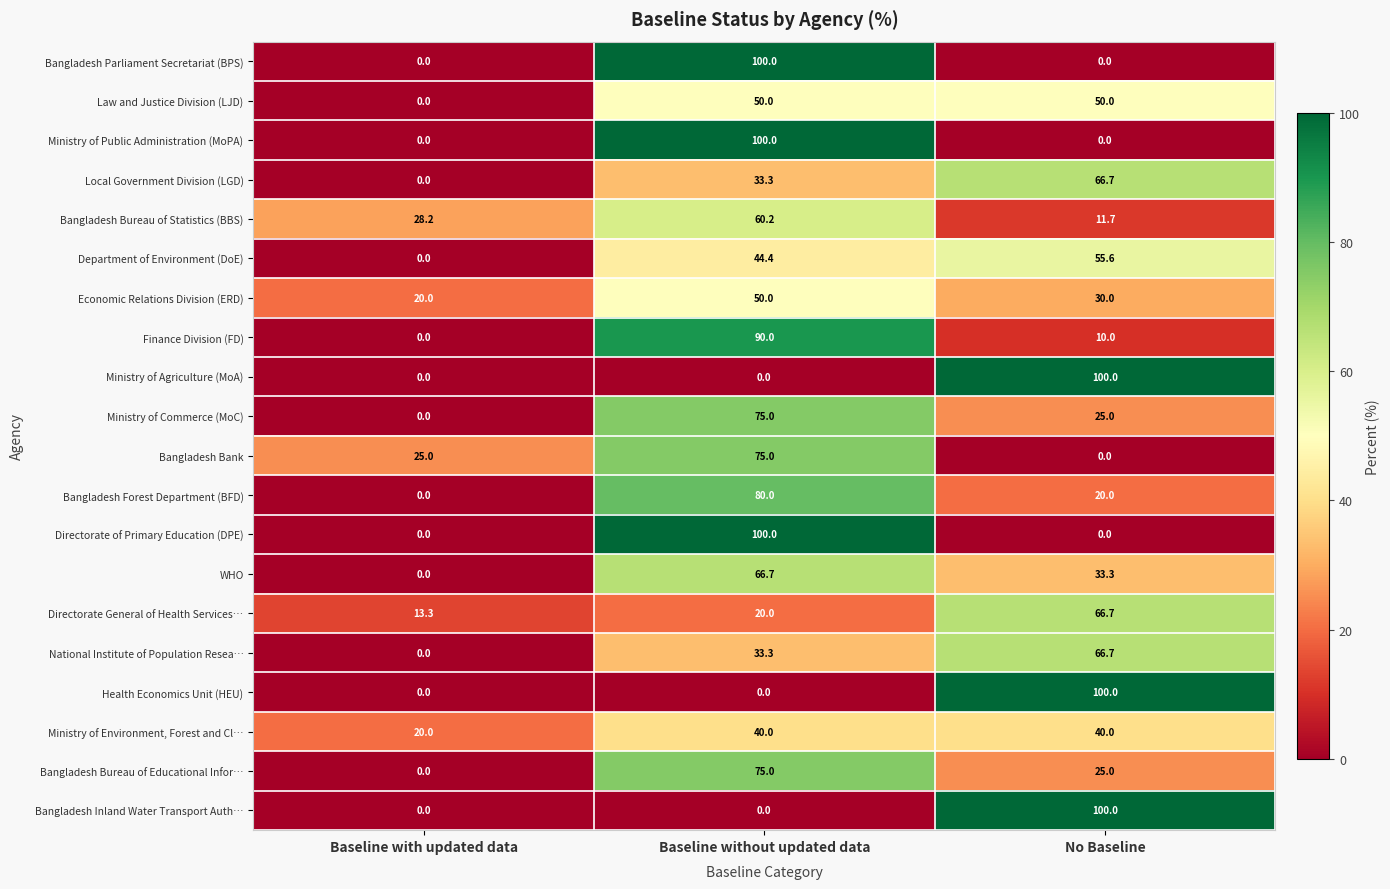

What is the spread (max minus min) of values at Baseline without updated data?

100.0